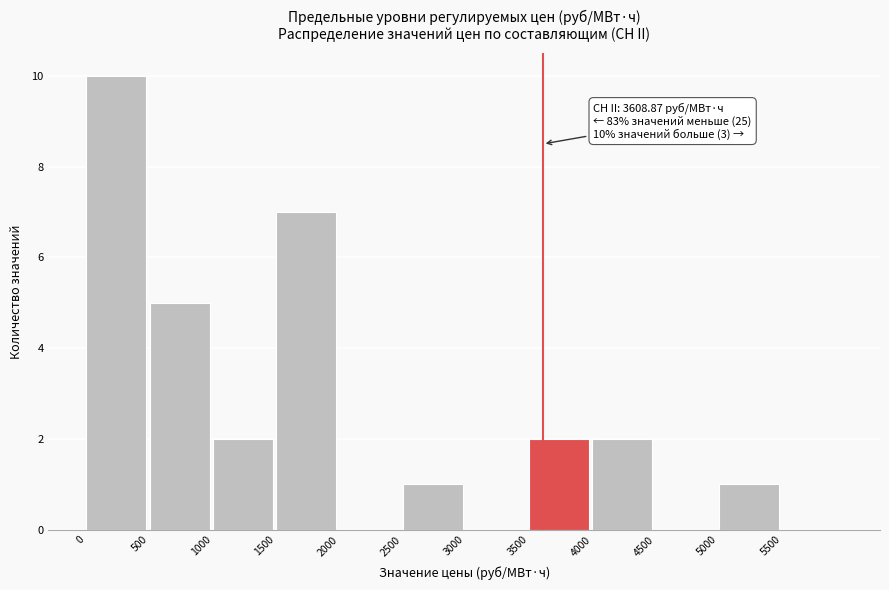

Which range on the x-axis has the tallest bar?

0 to 500